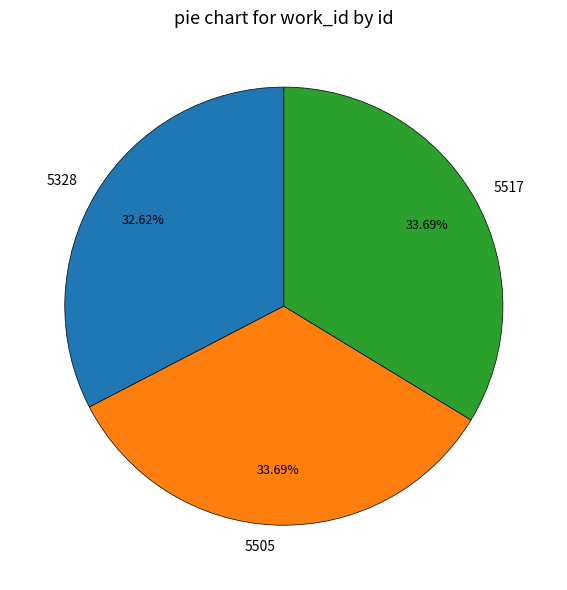

To the nearest percent, what is the combined percentage of 5517 and 5328?

66%